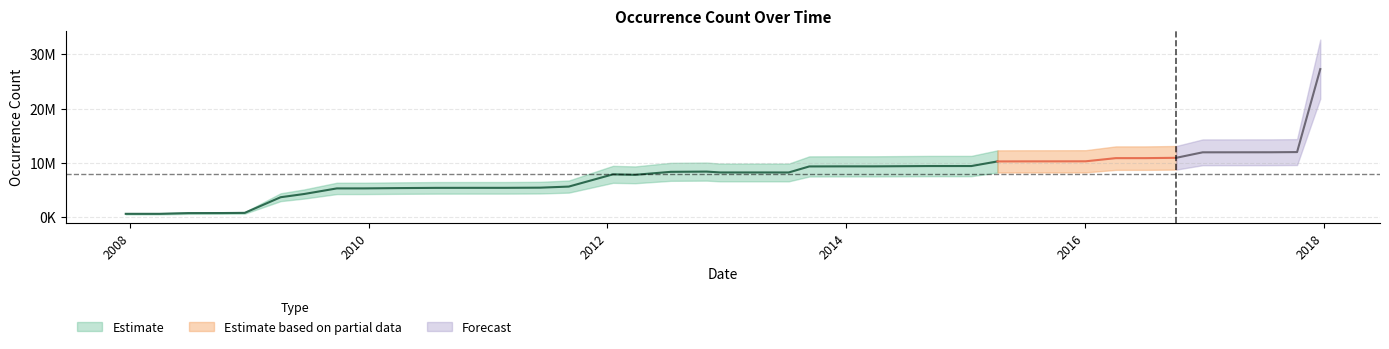

Is this an area chart (filled region under the line)?

No